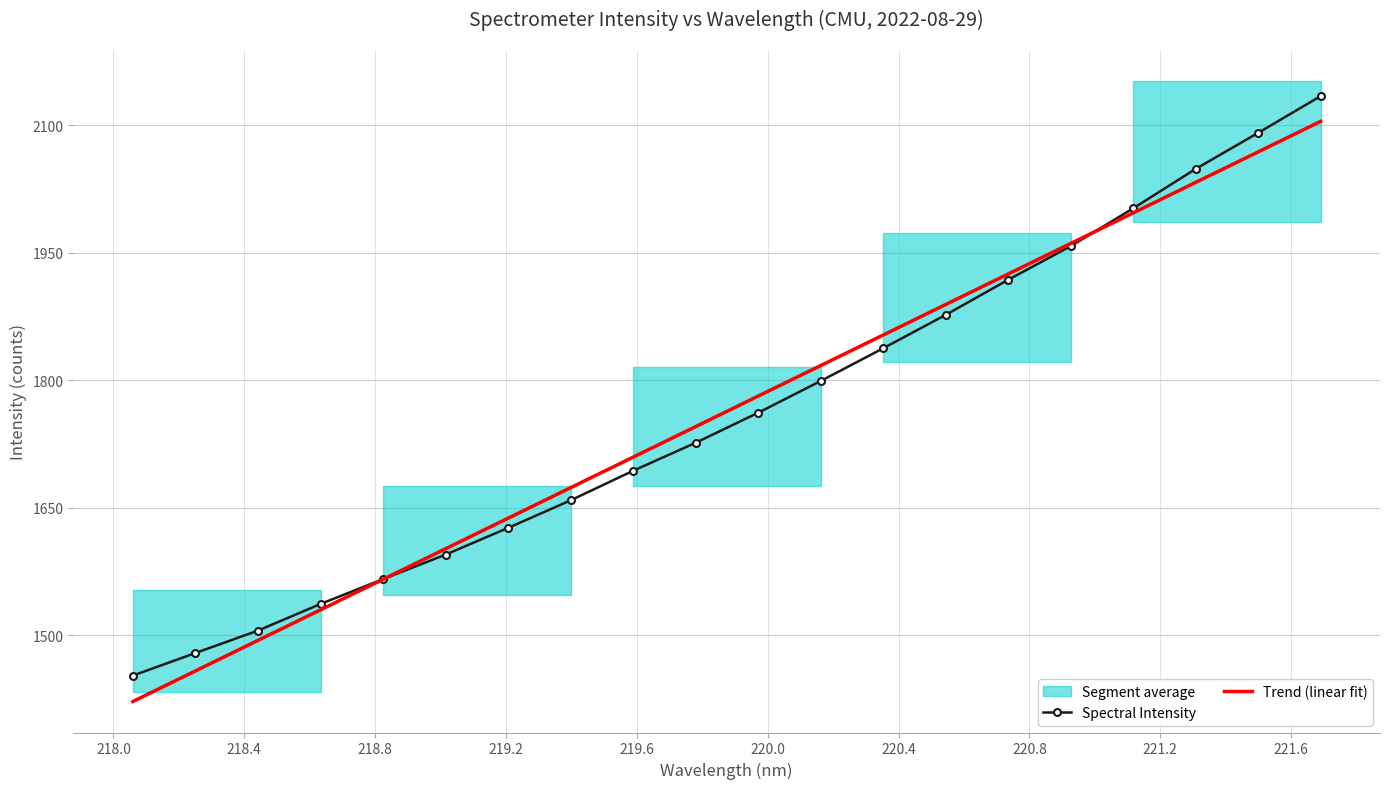

What is the value of the Trend (linear fit) point at the 3rd from the left?

1494.0